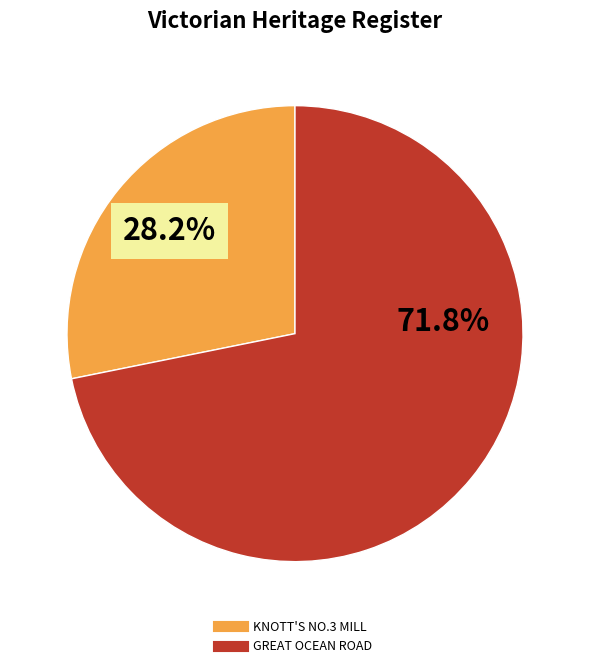

To the nearest percent, what is the difference between the largest and smallest slice percentages?

44%